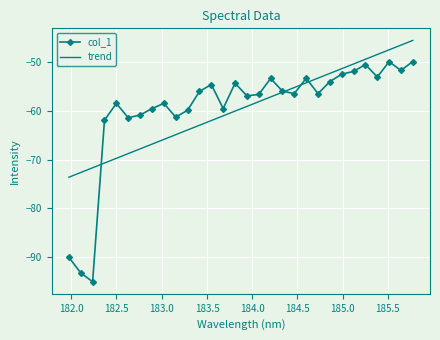

How many times do col_1 and trend cross each other?

4